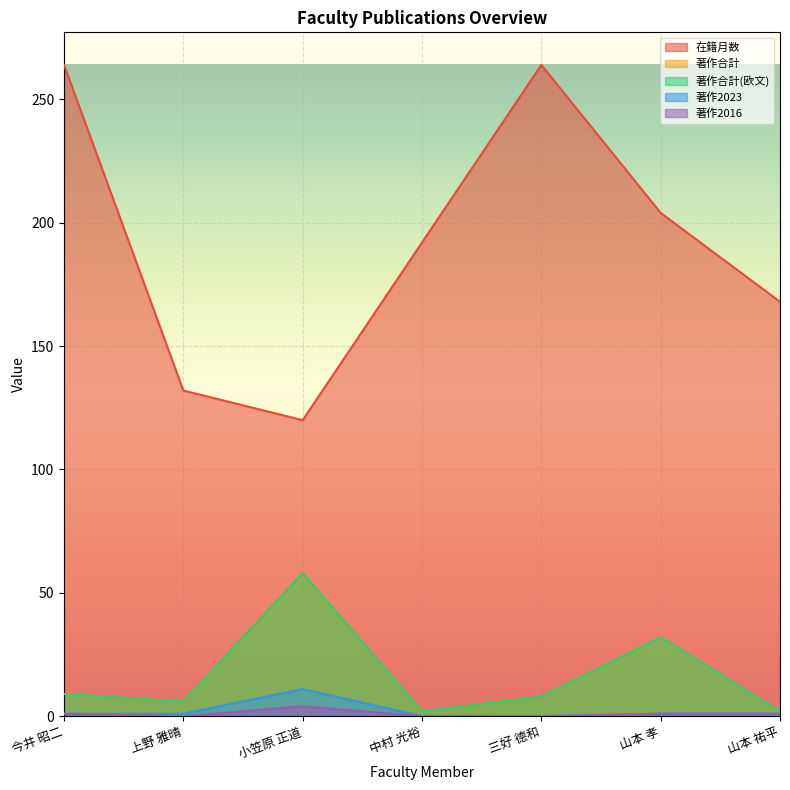

List the series in order of their peak value, highest first.

在籍月数, 著作合計, 著作合計(欧文), 著作2023, 著作2016